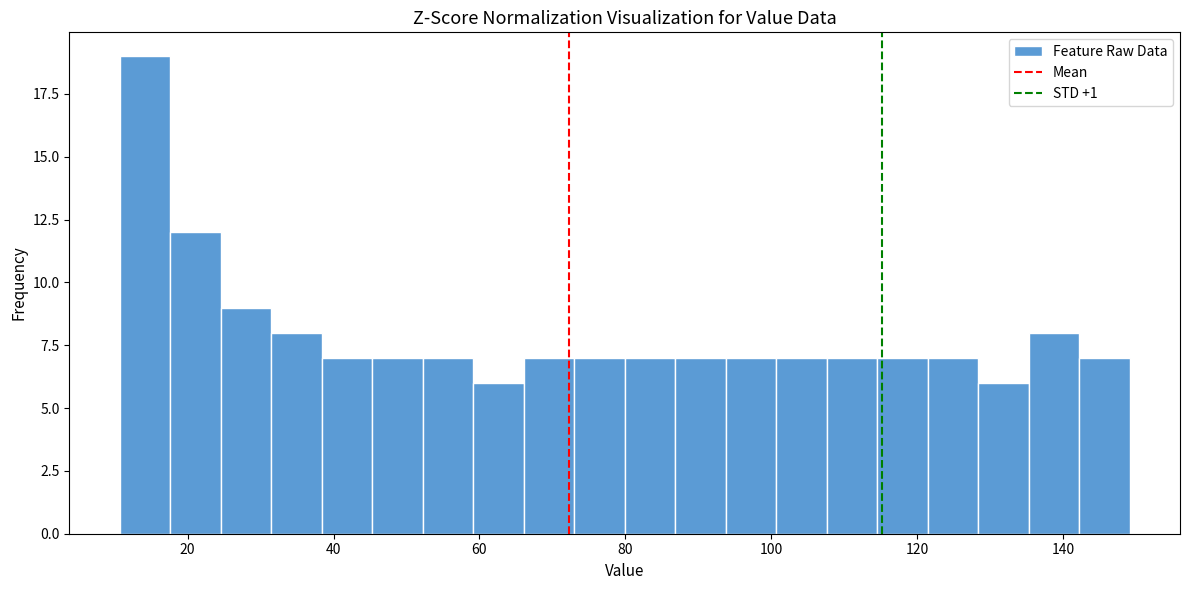

Read against the x-axis, roughly where is the centre of the tallest bar?

14